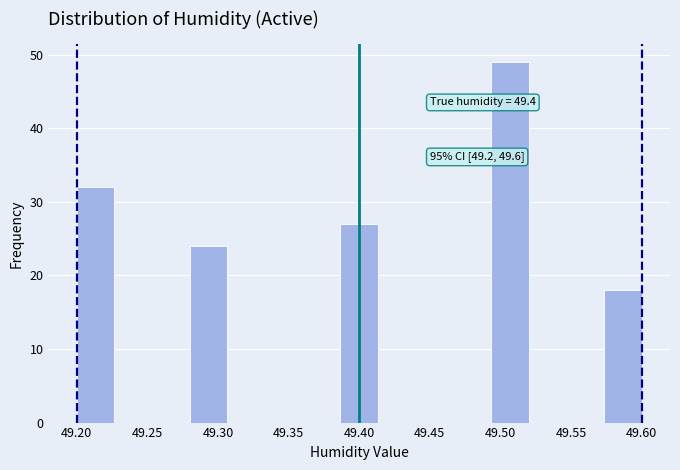

Over which range of the x-axis is the bar tallest?

49.495 to 49.520